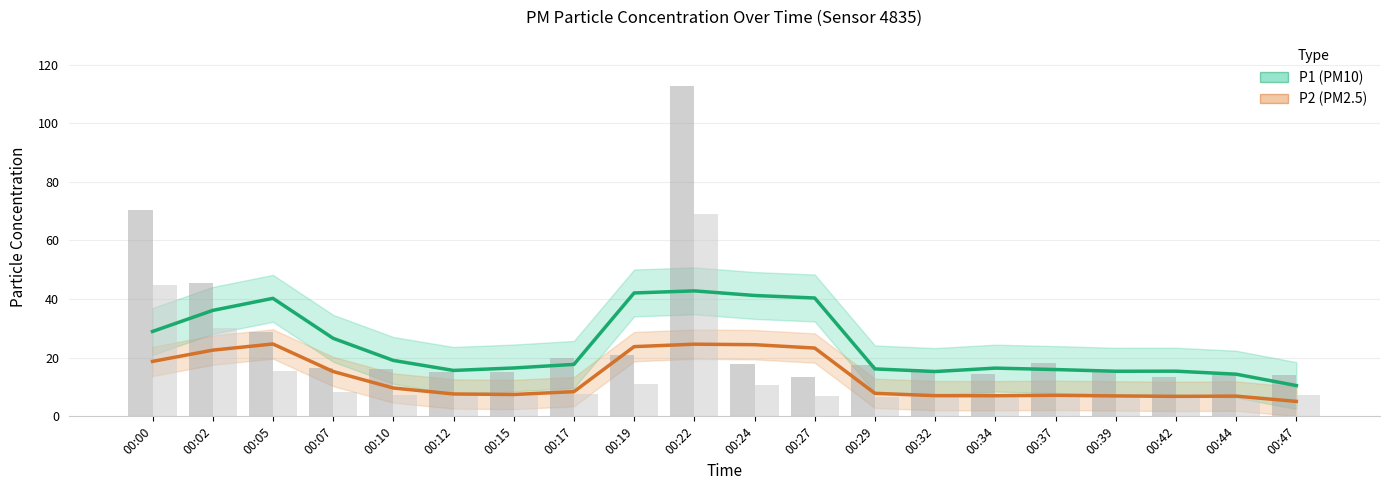

Which category has the highest value in the P2 (PM2.5) series?

00:05